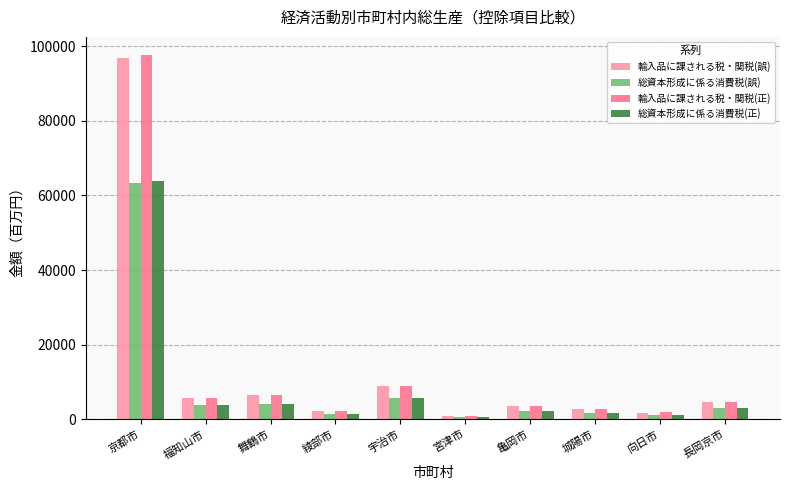

What is the difference between the maximum and minimum values in the 総資本形成に係る消費税(誤) series?

62701